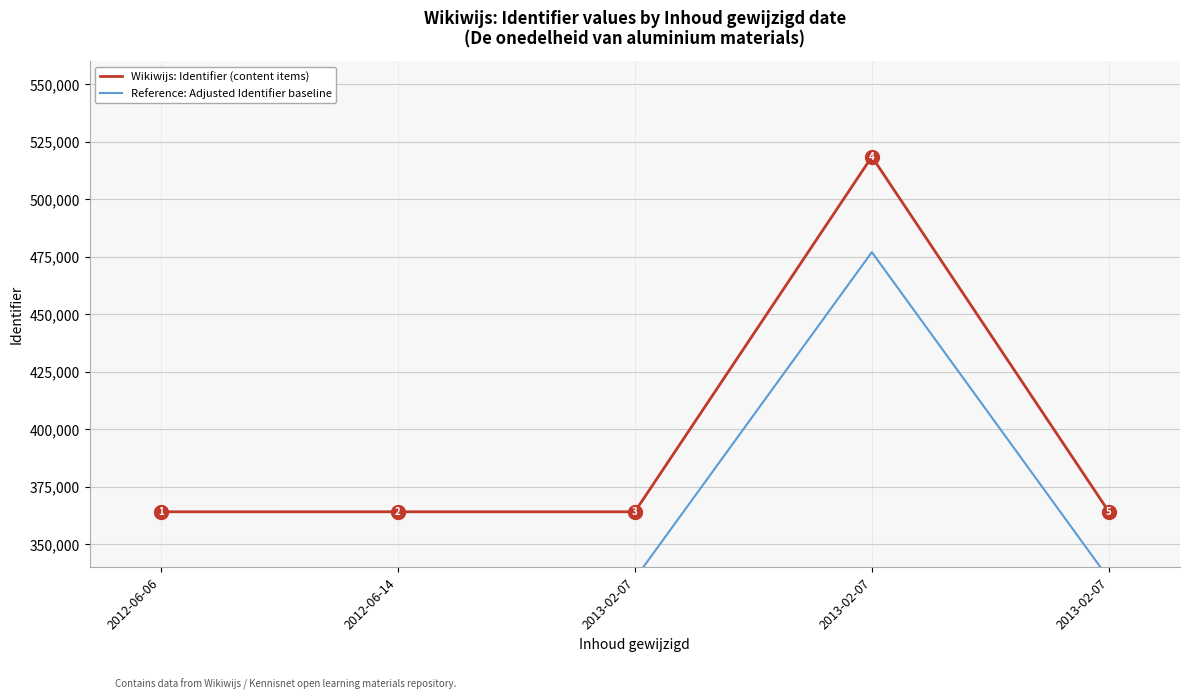

Read the Reference: Adjusted Identifier baseline value at 2013-02-07.

476929.8